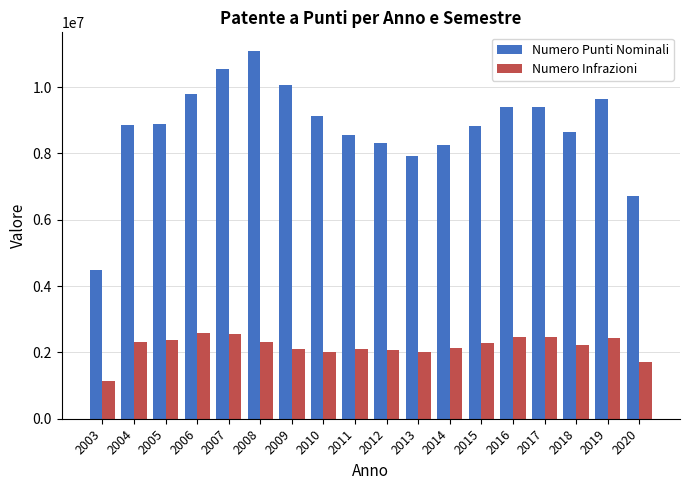

Which series has the widest spread of values?

Numero Punti Nominali